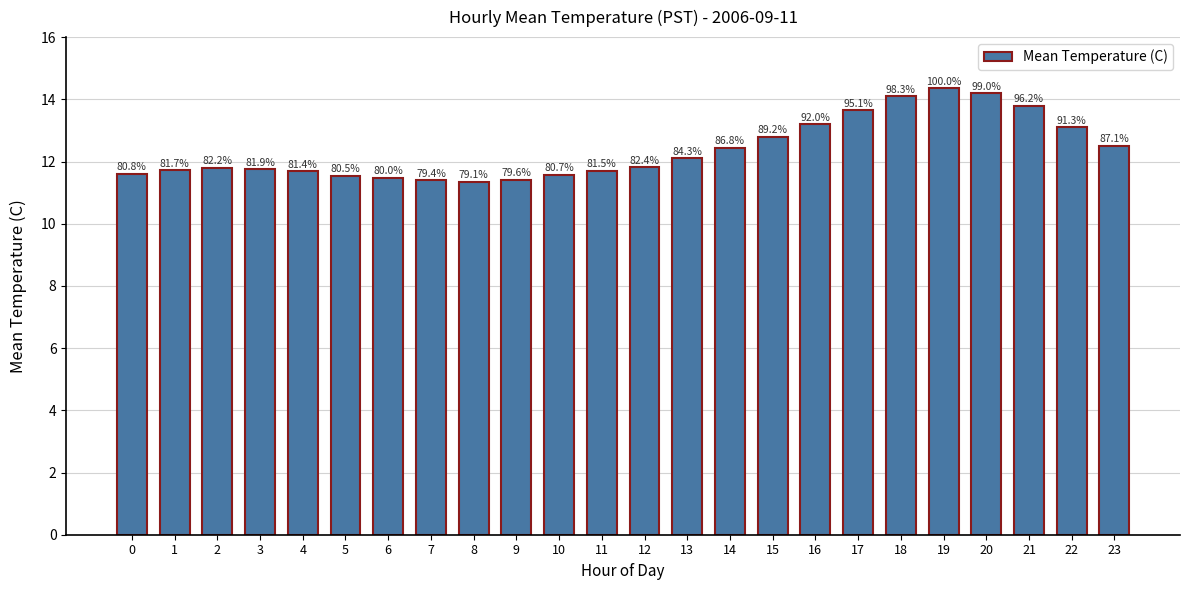

Are the bars horizontal?

No